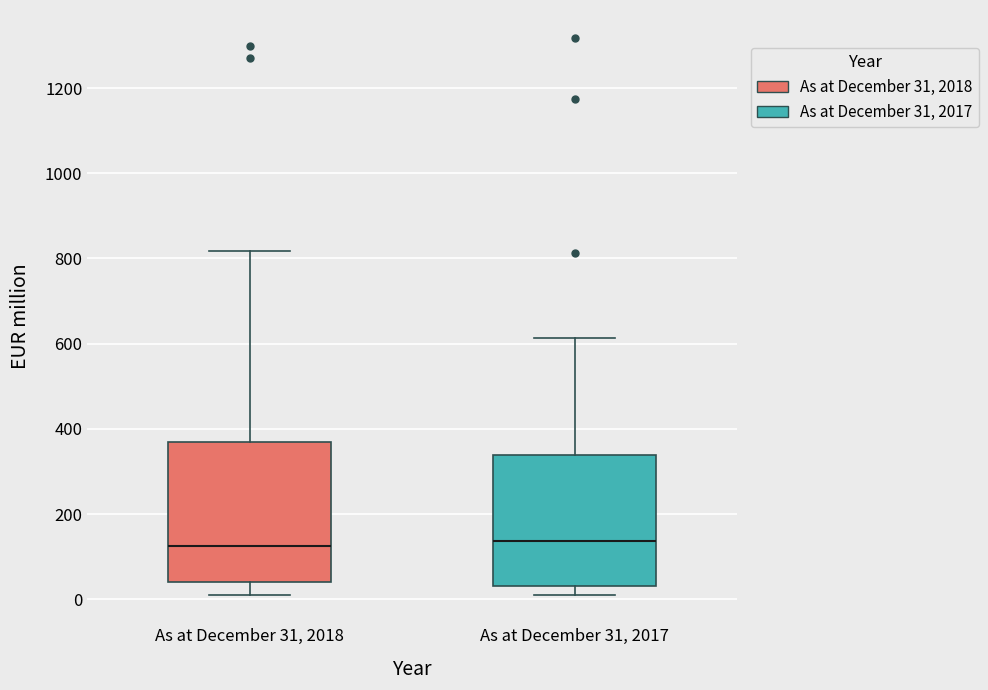

Reading left to right, read every box against the y-axis: the position of its median line, the range the box covers, and the ends of its whiskers. The values are not printed on the chart, so give them approximately, as read against the axis.

As at December 31, 2018: median 120, box 40 to 360, whiskers 0 to 820
As at December 31, 2017: median 140, box 40 to 340, whiskers 20 to 620